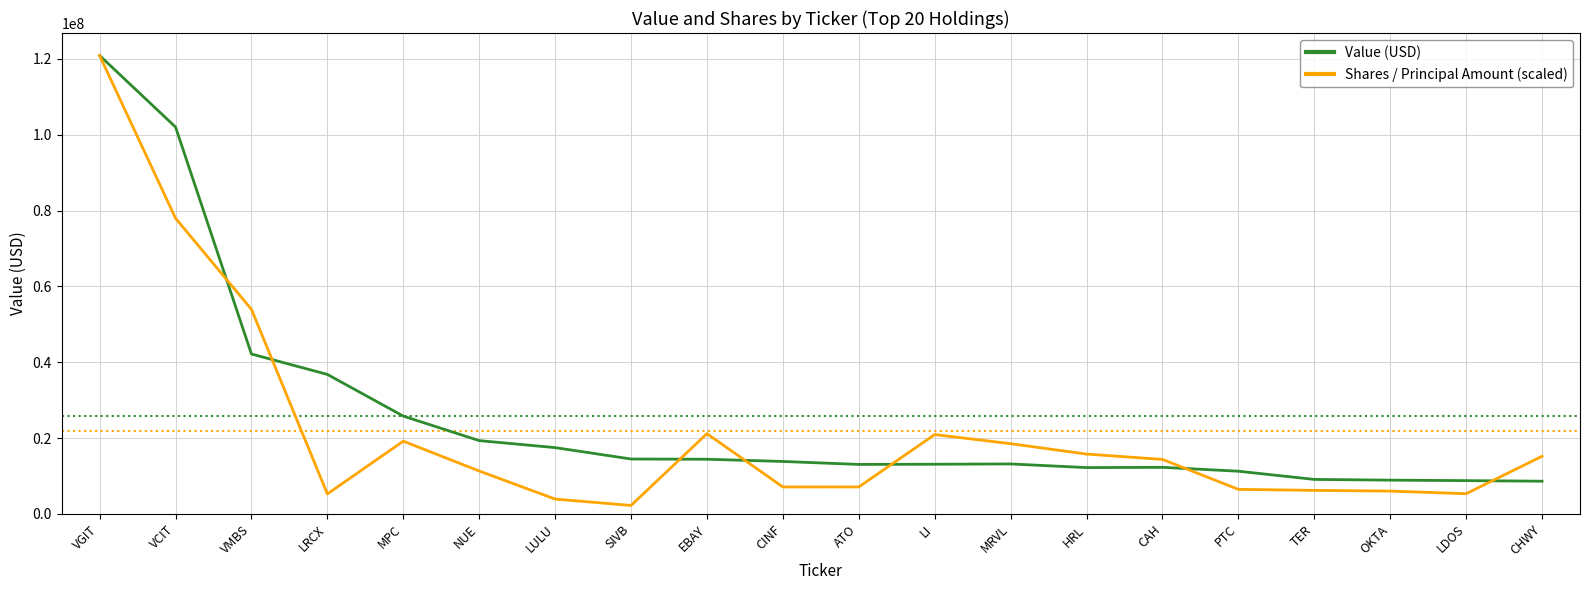

What is the maximum value shown in the chart?

120883000.0